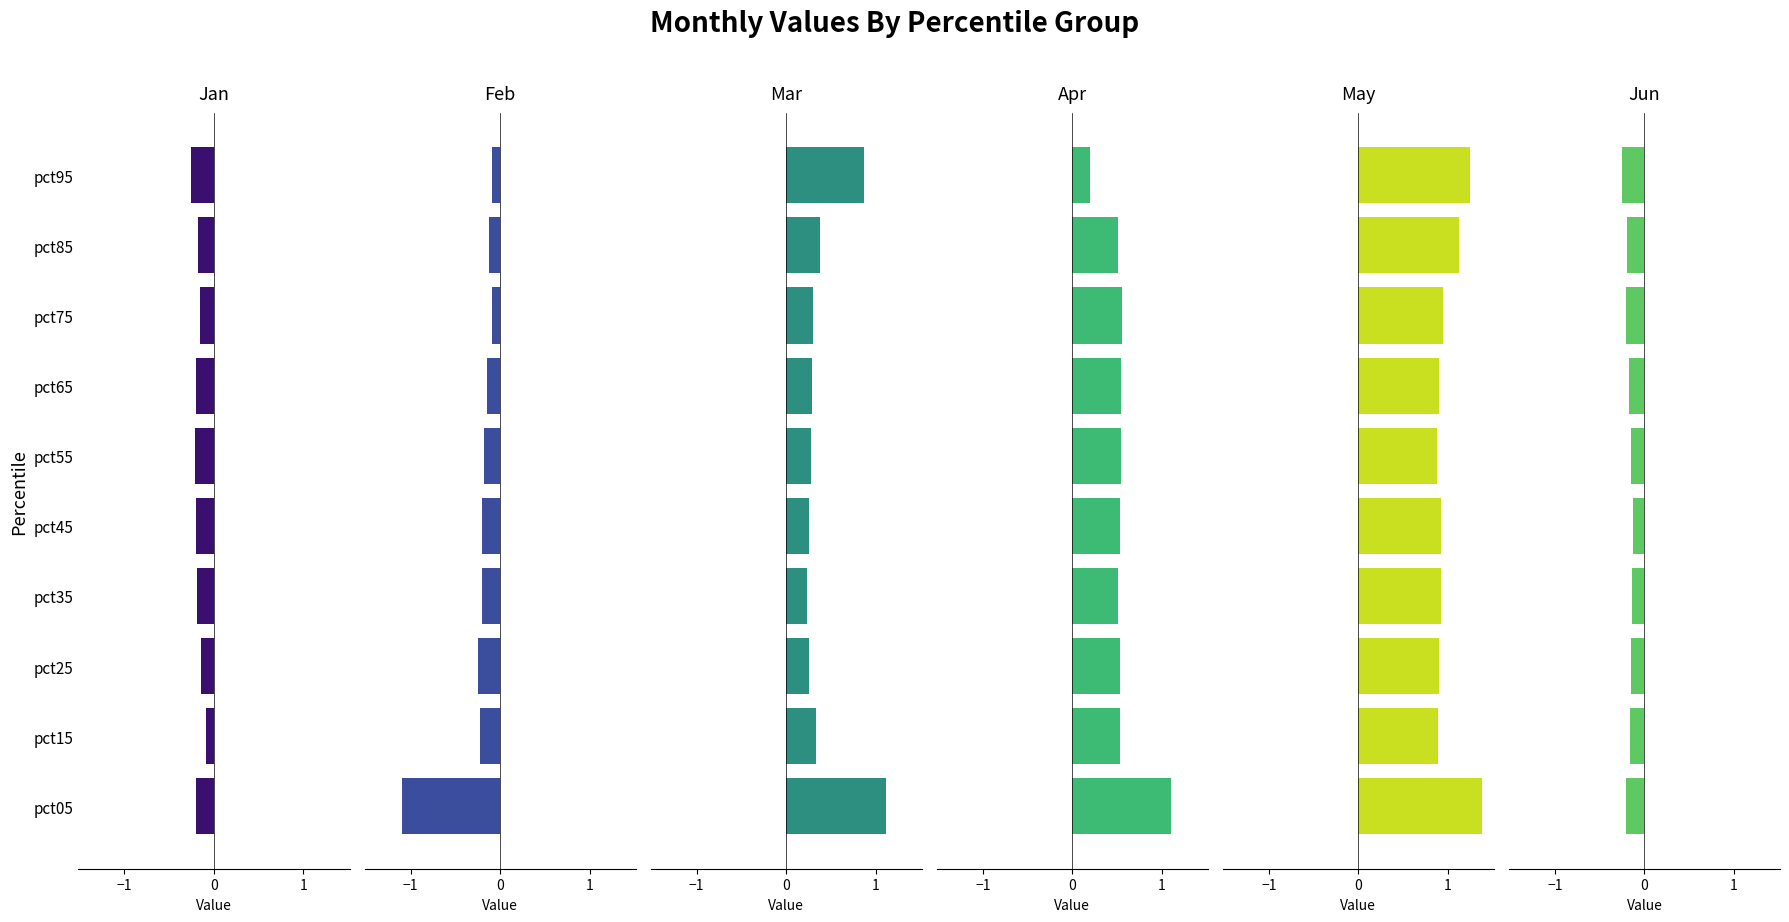

The May series shows 0.9 at pct25. True or false?

True